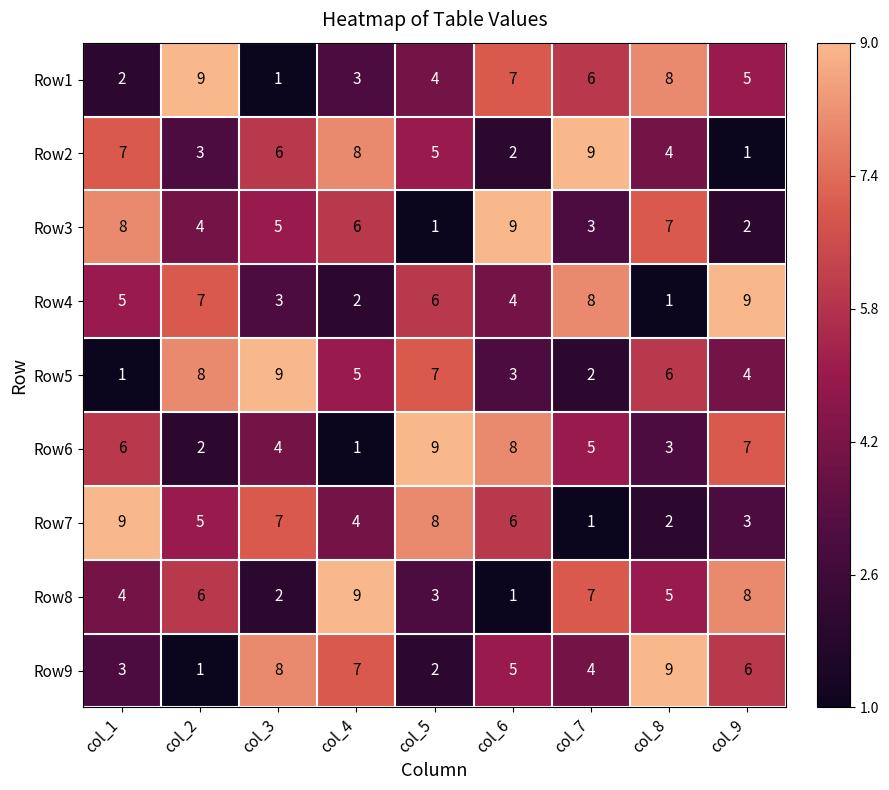

What is the difference between the highest and lowest values at col_8?

8